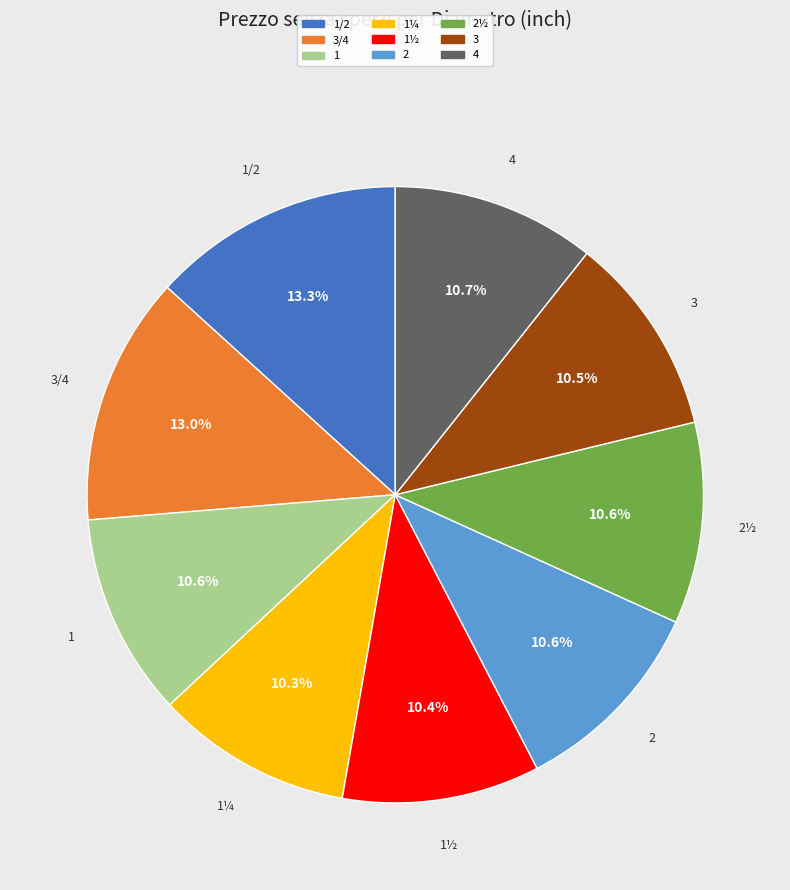

Count the number of slices in the pie.

9